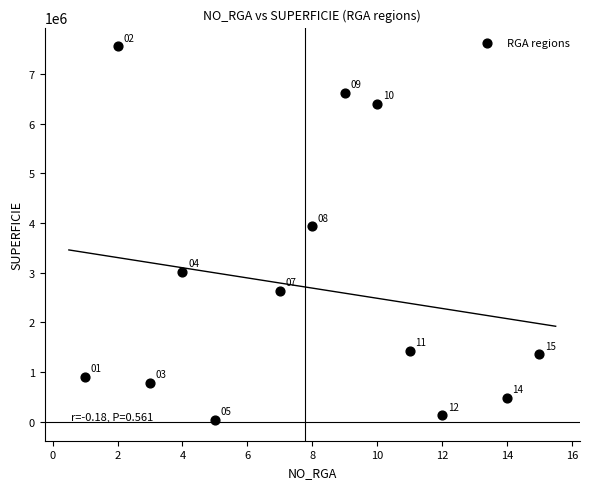

What Y value in the scatter plot is closest to 3797729?

3931492.3